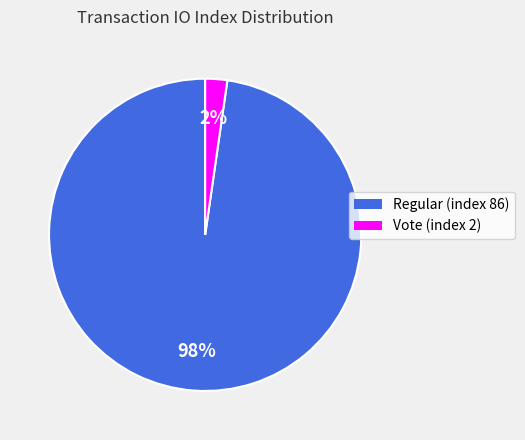

Do Vote (index 2) and Regular (index 86) together represent more than half of the pie?

Yes